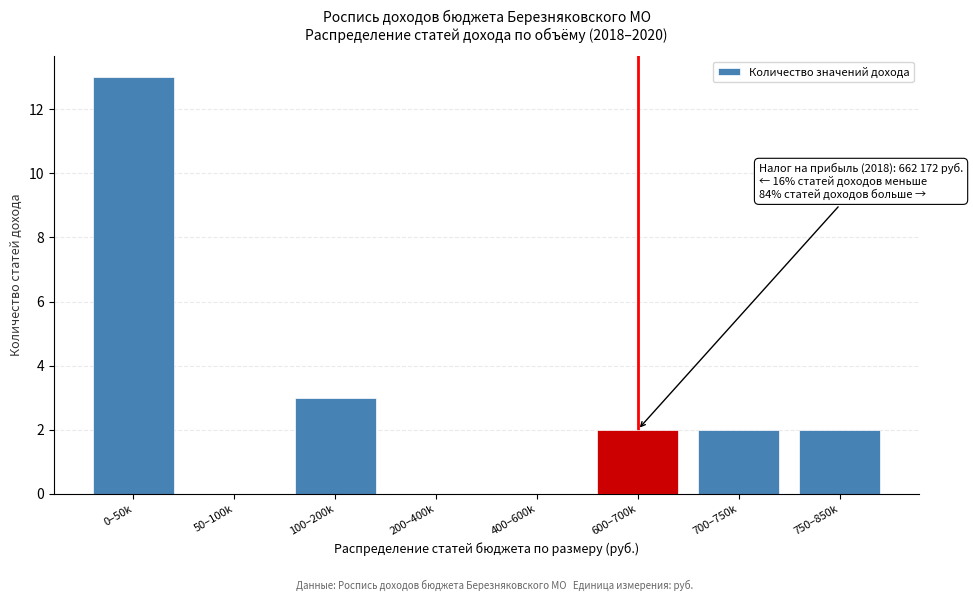

Reading right to left, what are all the values shown in this chart?

750–850k=2	700–750k=2	600–700k=2	400–600k=0	200–400k=0	100–200k=3	50–100k=0	0–50k=13